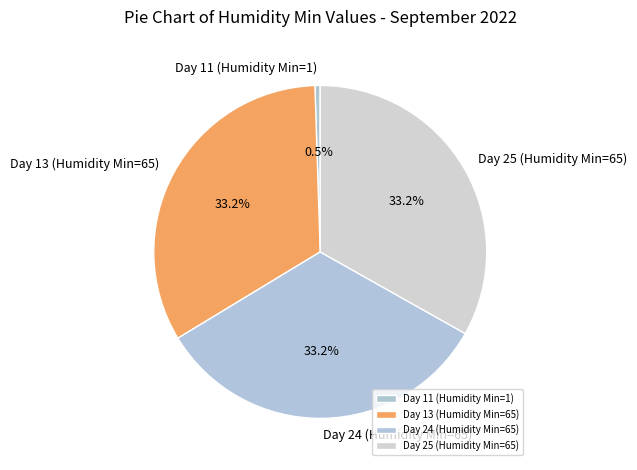

What portion of the pie excludes Day 25 (Humidity Min=65)?

66.8%